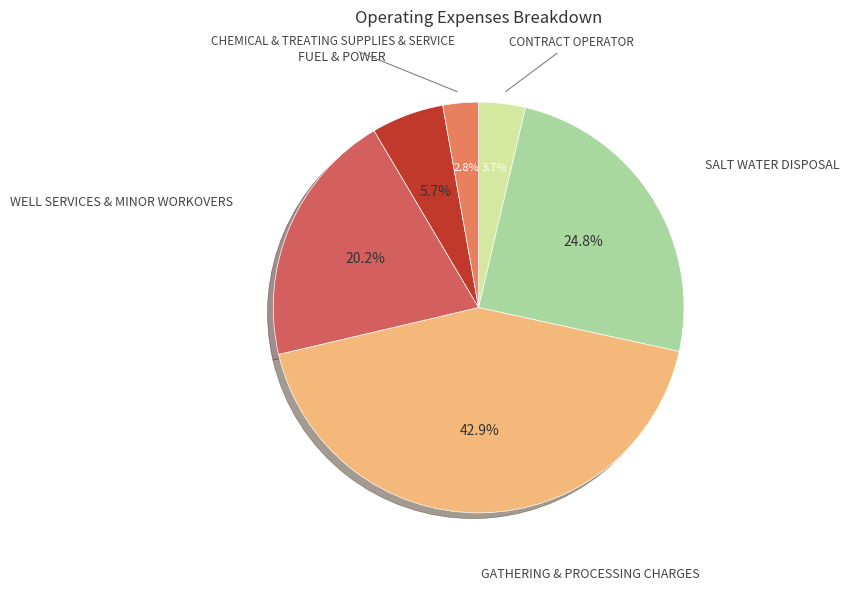

Is there a majority slice in this chart?

No